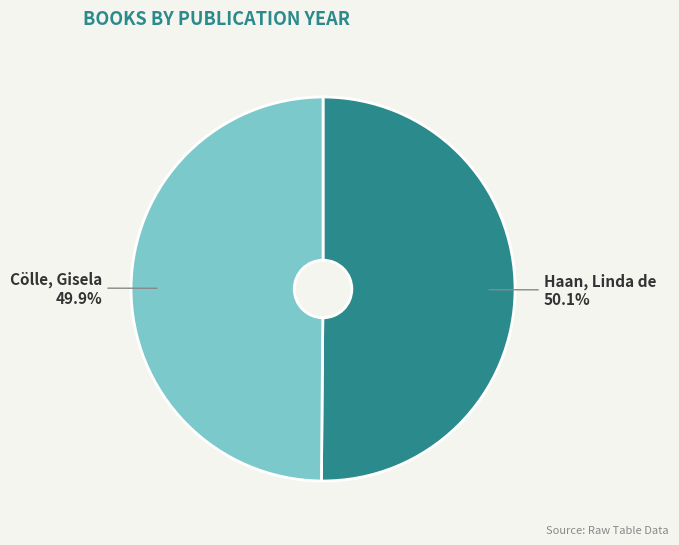

What is the ratio of the value at Haan, Linda de to the value at Cölle, Gisela?

1.0